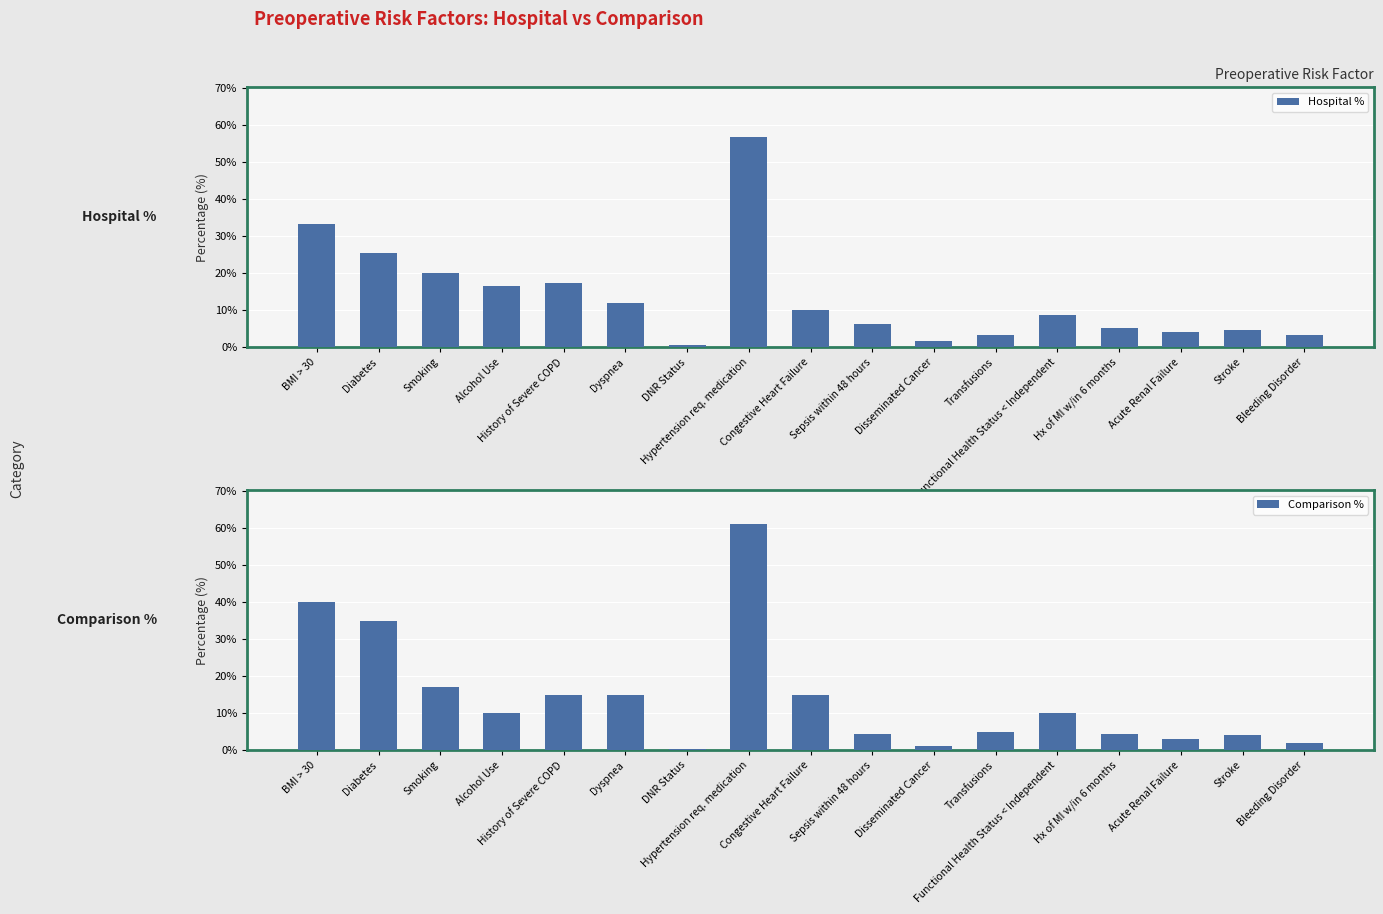

Reading left to right, extract all data points from this chart.

Hospital %: BMI > 30=33.3	Diabetes=25.3	Smoking=20.0	Alcohol Use=16.7	History of Severe COPD=17.3	Dyspnea=12.0	DNR Status=0.5	Hypertension req. medication=56.7	Congestive Heart Failure=10.0	Sepsis within 48 hours=6.4	Disseminated Cancer=1.6	Transfusions=3.3	Functional Health Status < Independent=8.7	Hx of MI w/in 6 months=5.3	Acute Renal Failure=4.0	Stroke=4.7	Bleeding Disorder=3.3
Comparison %: BMI > 30=40.0	Diabetes=35.0	Smoking=17.0	Alcohol Use=10.0	History of Severe COPD=15.0	Dyspnea=15.0	DNR Status=0.3	Hypertension req. medication=61.0	Congestive Heart Failure=15.0	Sepsis within 48 hours=4.5	Disseminated Cancer=1.2	Transfusions=5.0	Functional Health Status < Independent=10.0	Hx of MI w/in 6 months=4.5	Acute Renal Failure=3.0	Stroke=4.0	Bleeding Disorder=2.0